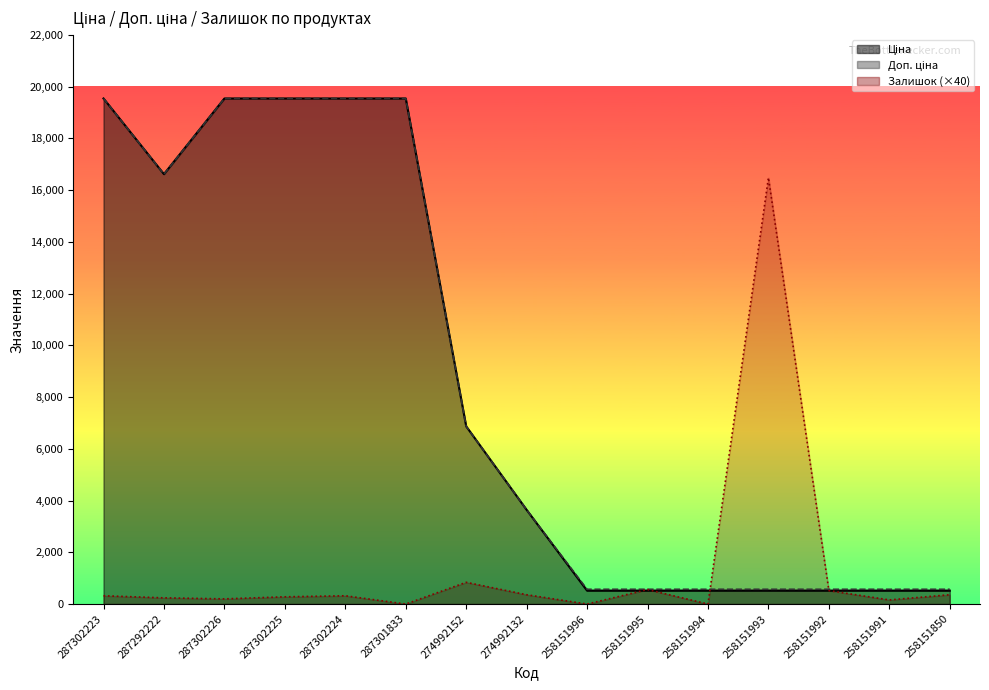

What is the difference between the maximum and minimum values in the Доп. ціна series?

18971.7